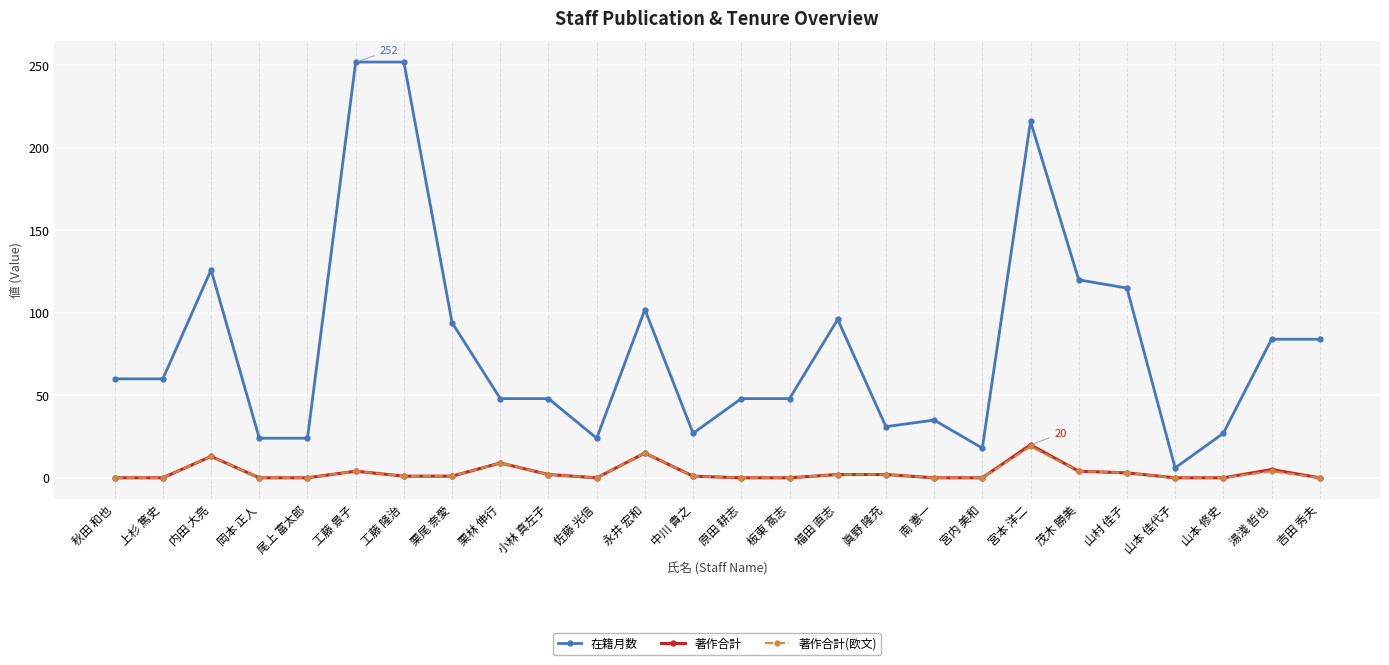

What are all the series names shown in the legend?

在籍月数, 著作合計, 著作合計(欧文)